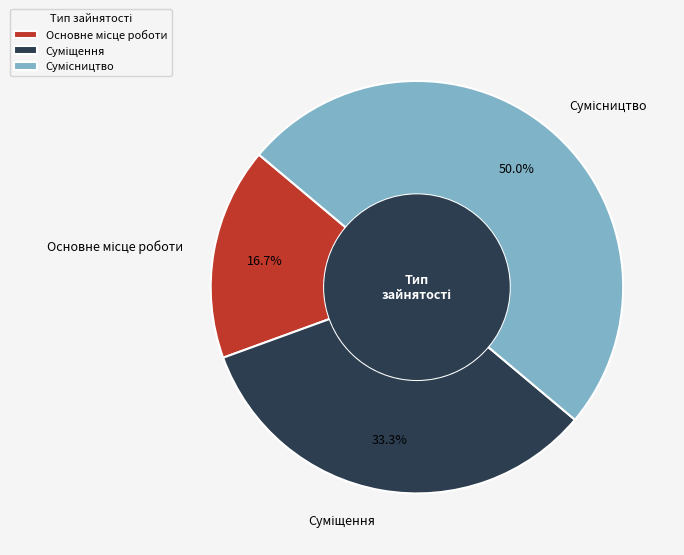

Which has a higher value, Сумісництво or Суміщення?

Сумісництво